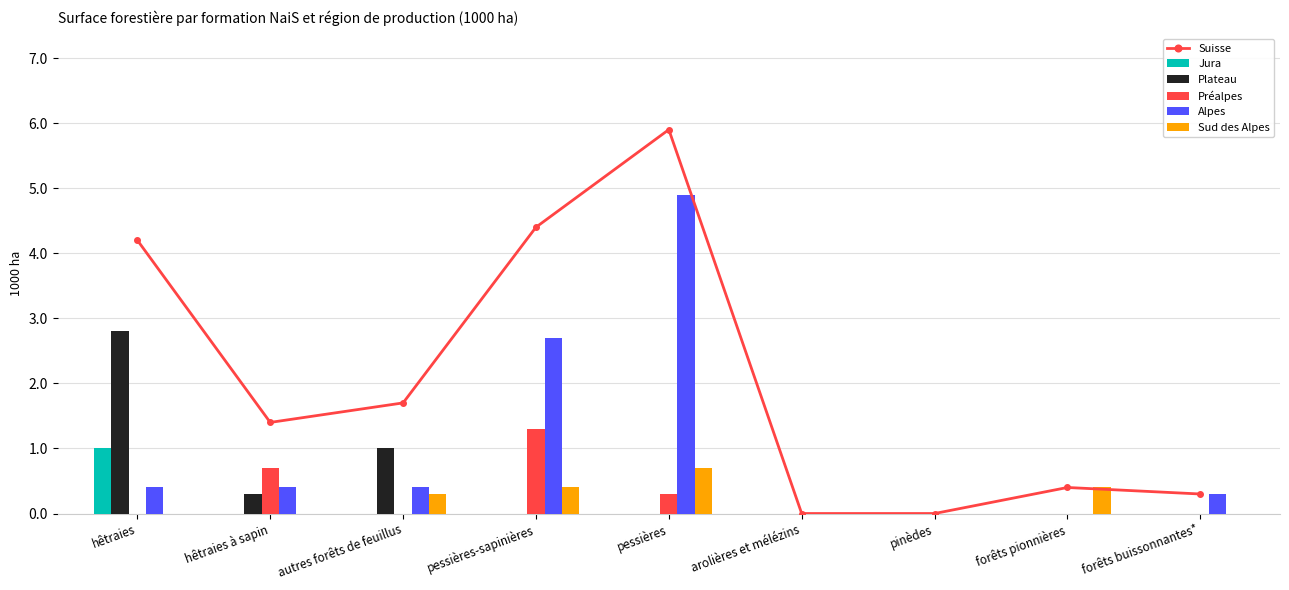

Which has a higher value, pinèdes or hêtraies?

hêtraies